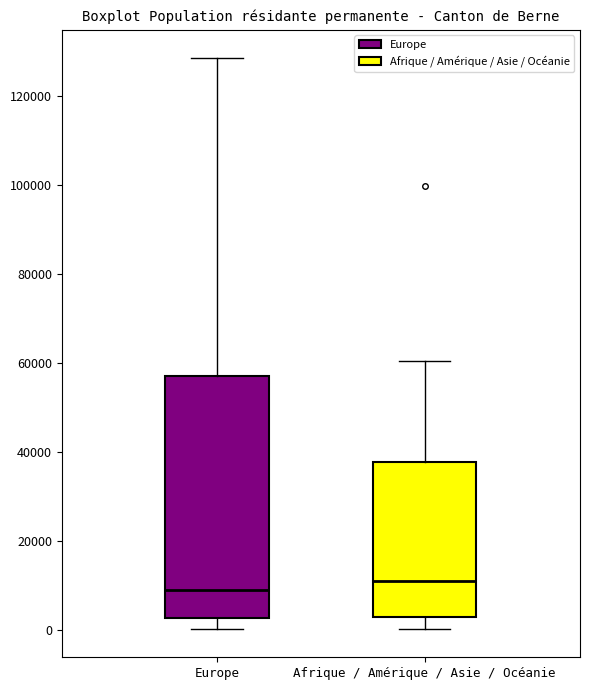

Which box has the highest median line?

Afrique / Amérique / Asie / Océanie